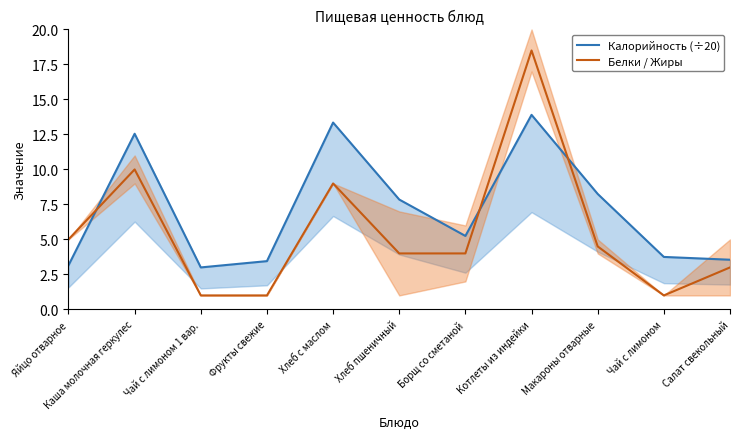

The value of Белки / Жиры at Хлеб с маслом is 2.6. True or false?

False